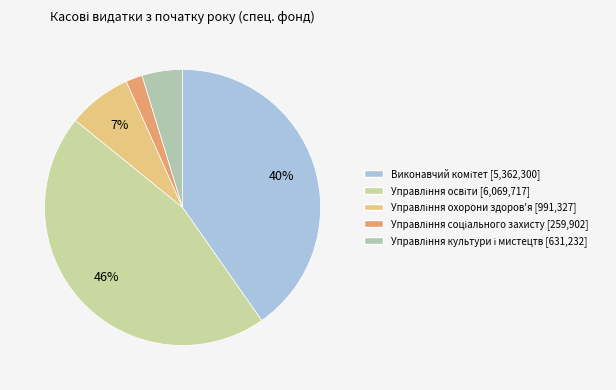

Which category has the biggest portion of the pie?

Управління освіти